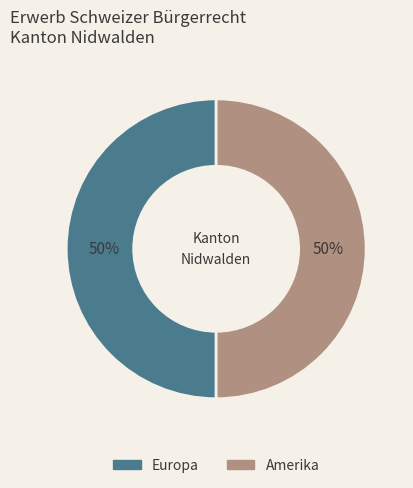

How many segments does this pie chart have?

2